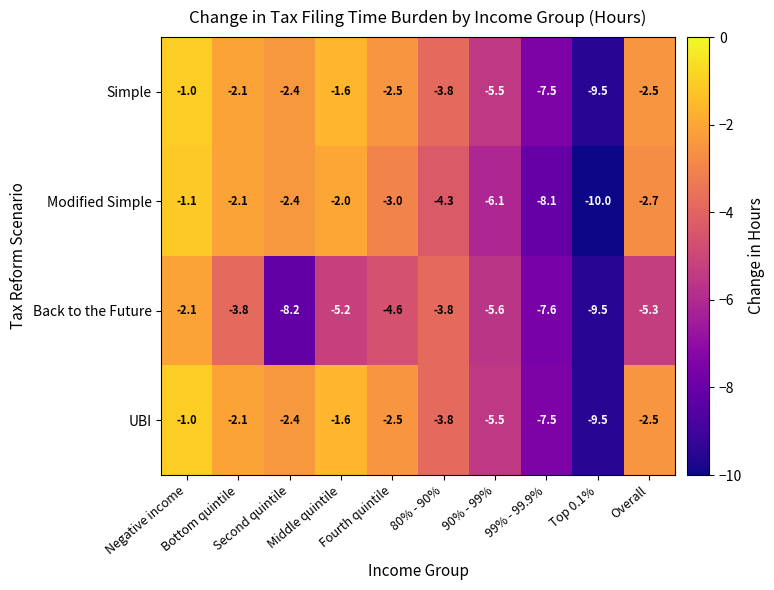

What is the sum of all Simple values?

-38.4